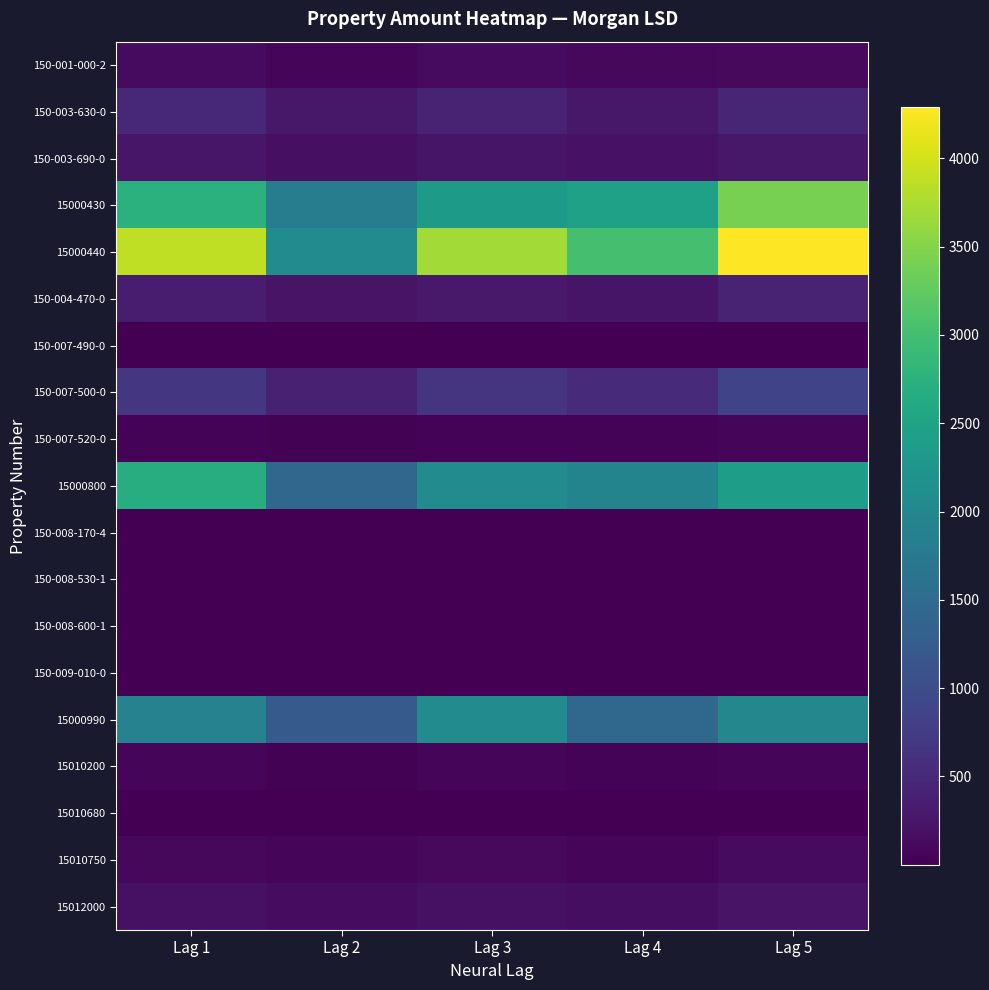

Count the number of categories in the chart.

5